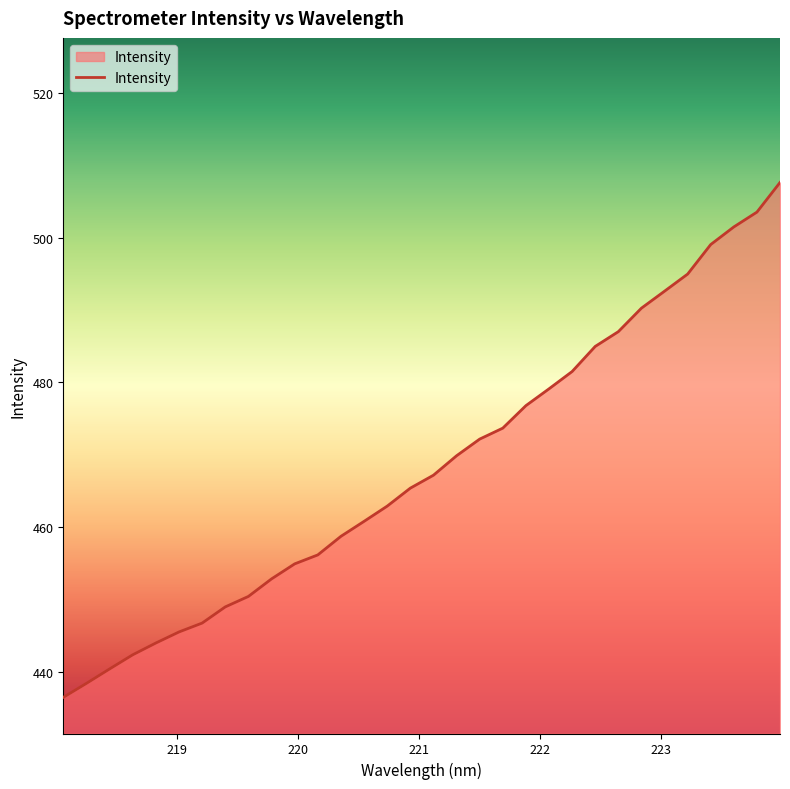

What is the difference between the maximum and minimum values?

71.2